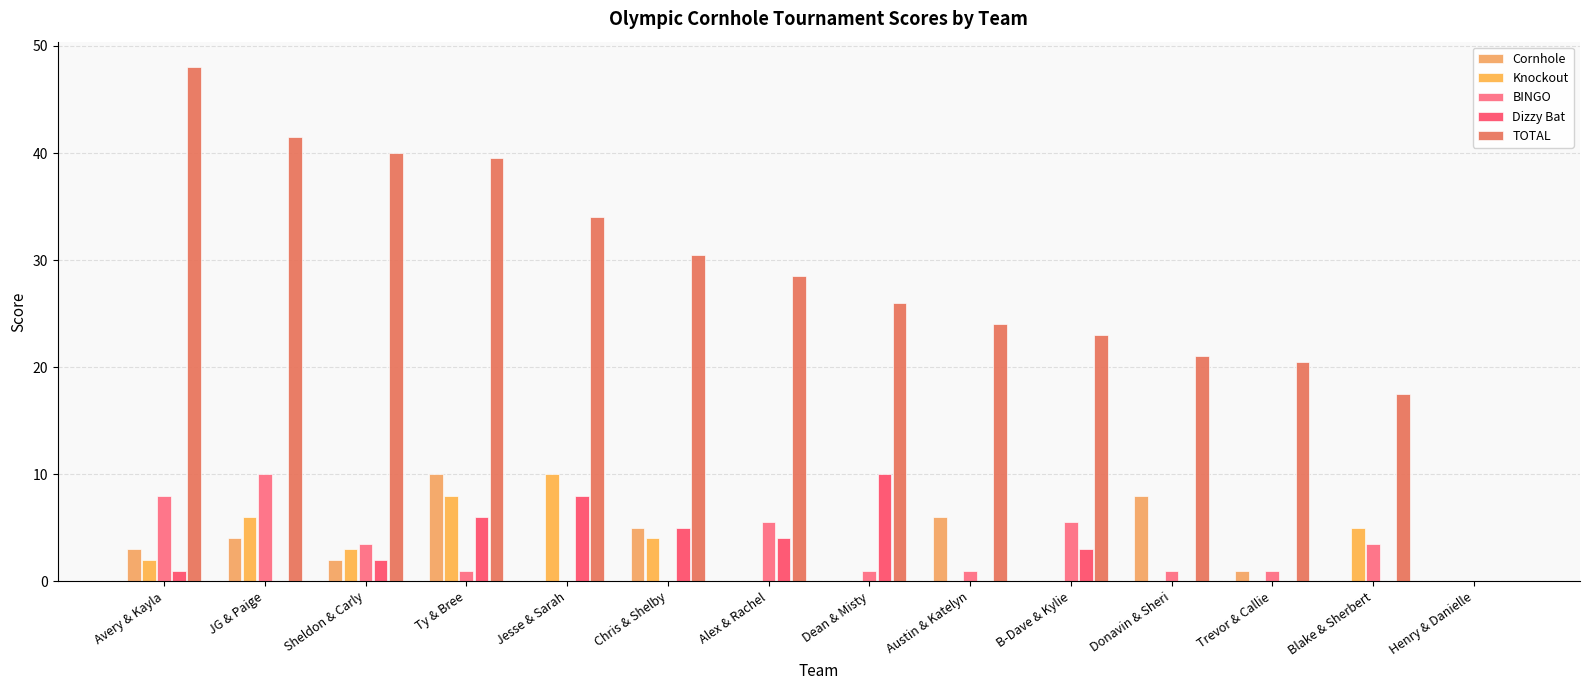

How many groups of bars are there?

14